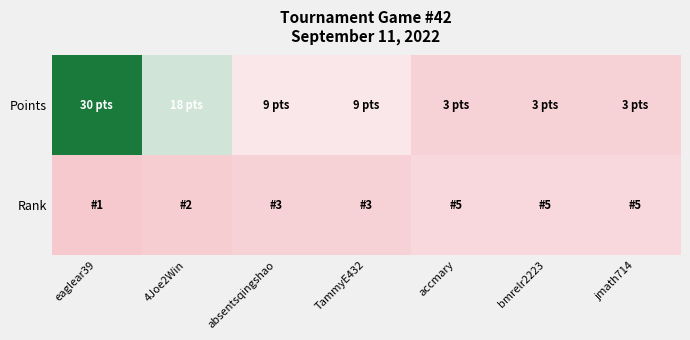

What is the minimum value shown in the chart?

1